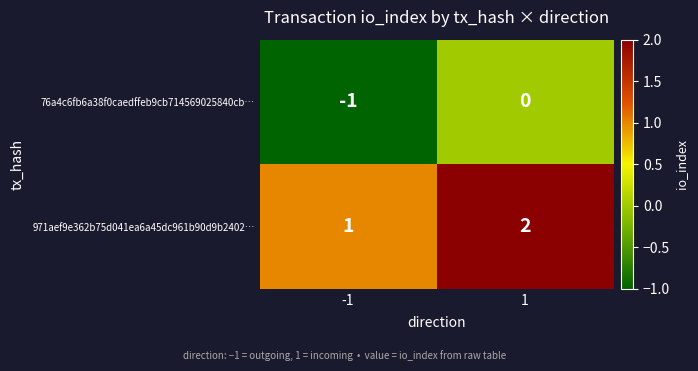

Reading left to right, what are all the values shown in this chart?

76a4c6fb6a38f0caedffeb9cb714569025840cb…: -1	0
971aef9e362b75d041ea6a45dc961b90d9b2402…: 1	2